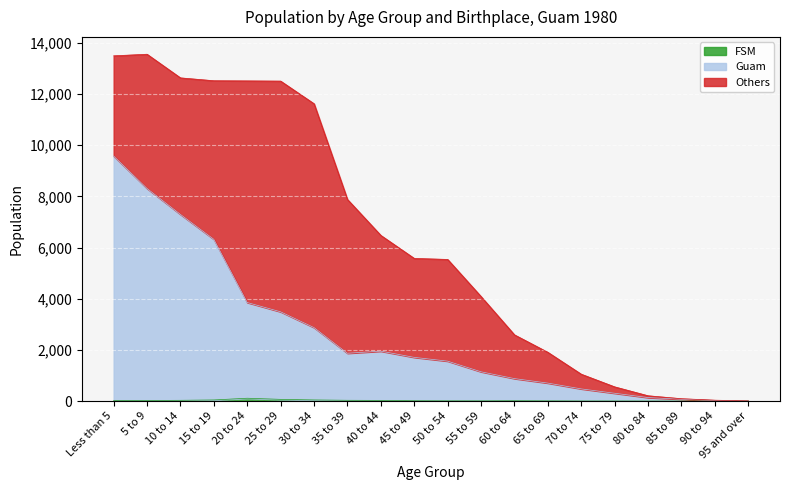

What is the total value across all series at 5 to 9?

13559